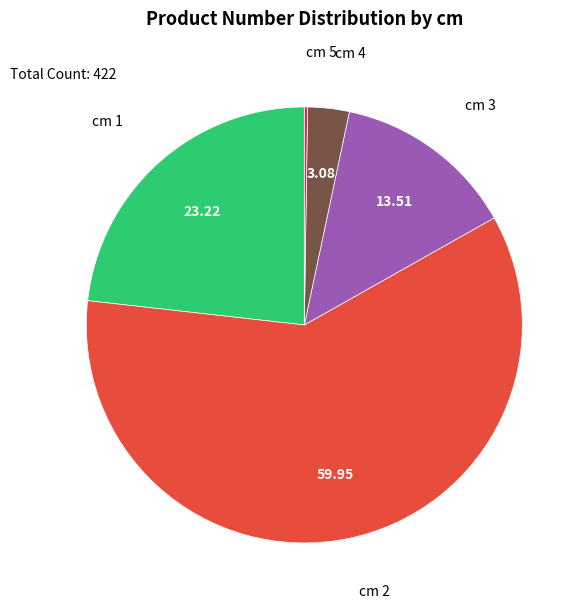

What is the majority slice?

cm 2